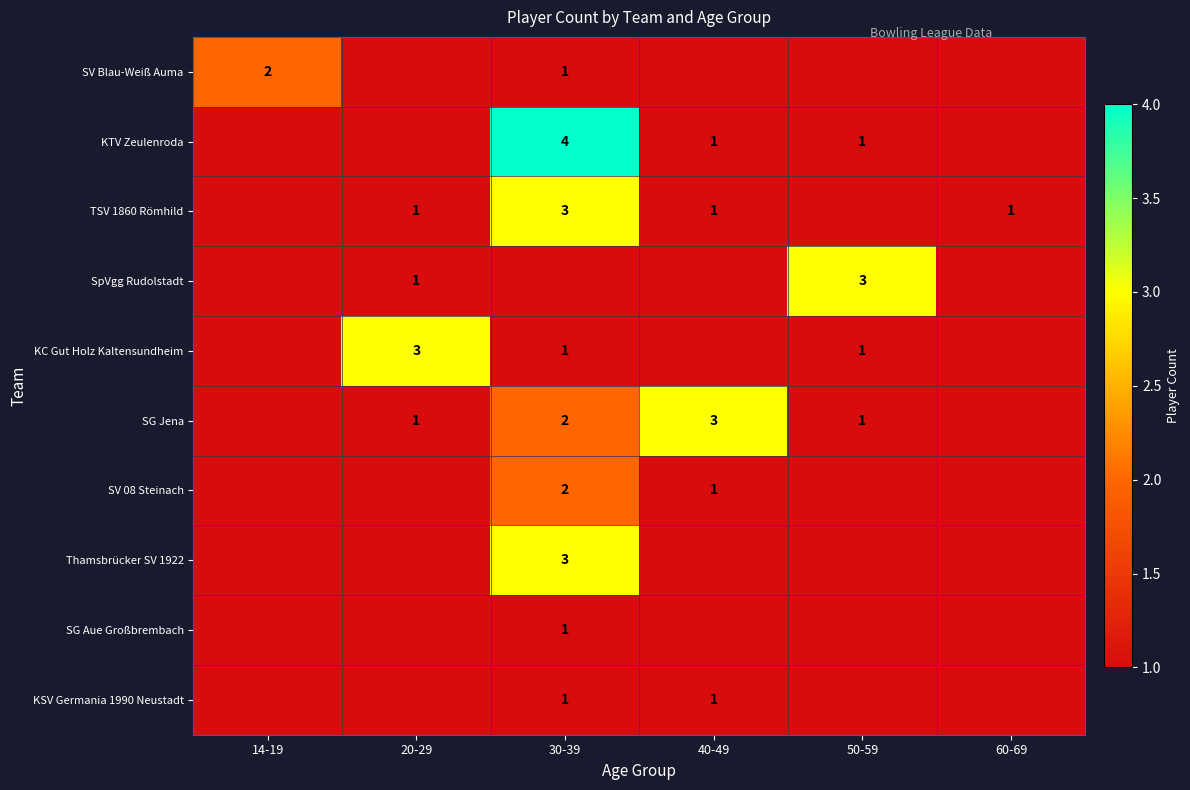

At which category is the sum across all series the highest?

30-39